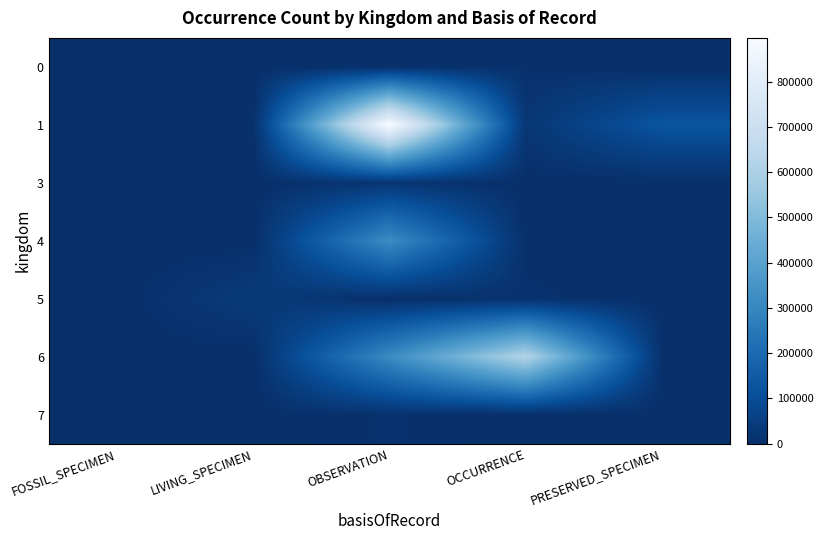

At how many categories does at least one series exceed 181690?

2